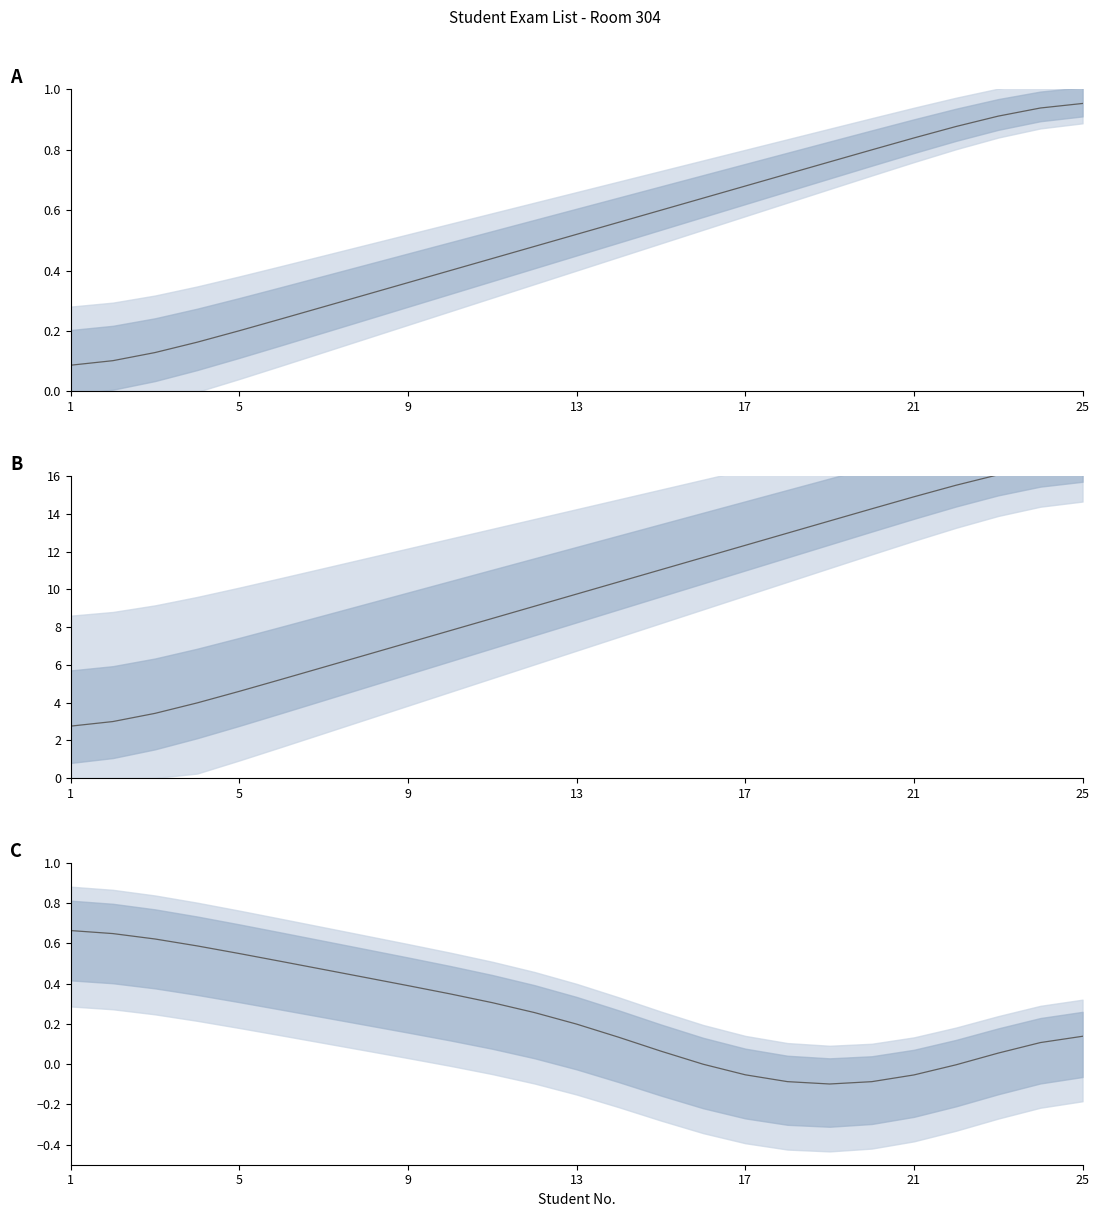

True or false: the data shows -0.0 at 21.

True